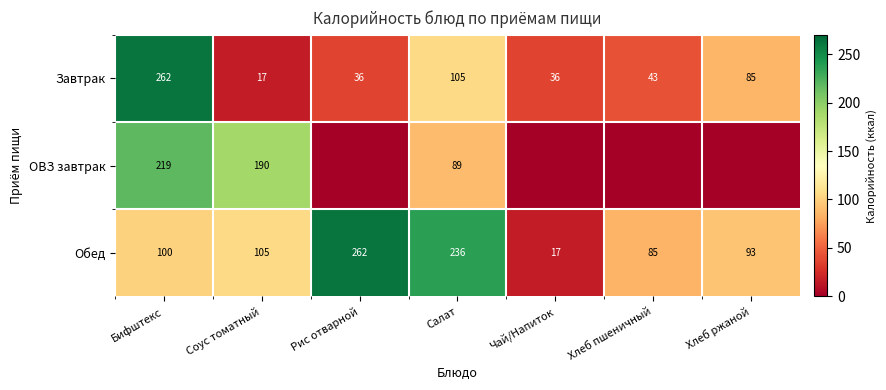

What is the sum of the Обед values at Хлеб пшеничный and Соус томатный?

190